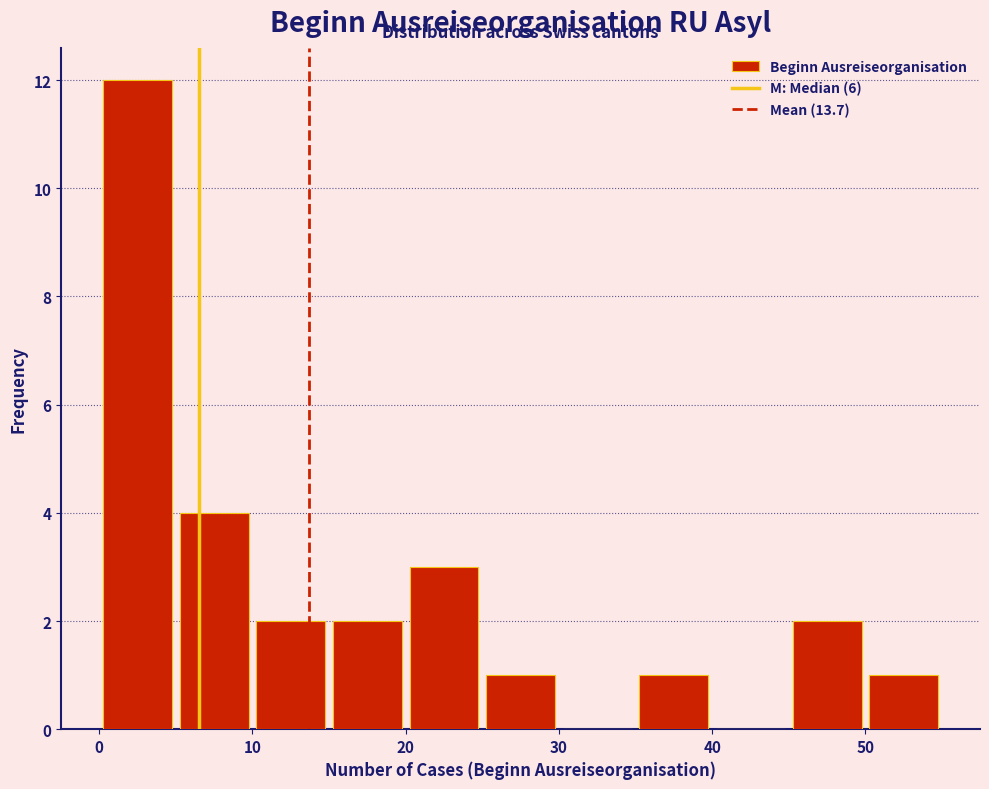

Over which range of the x-axis is the bar tallest?

0 to 5